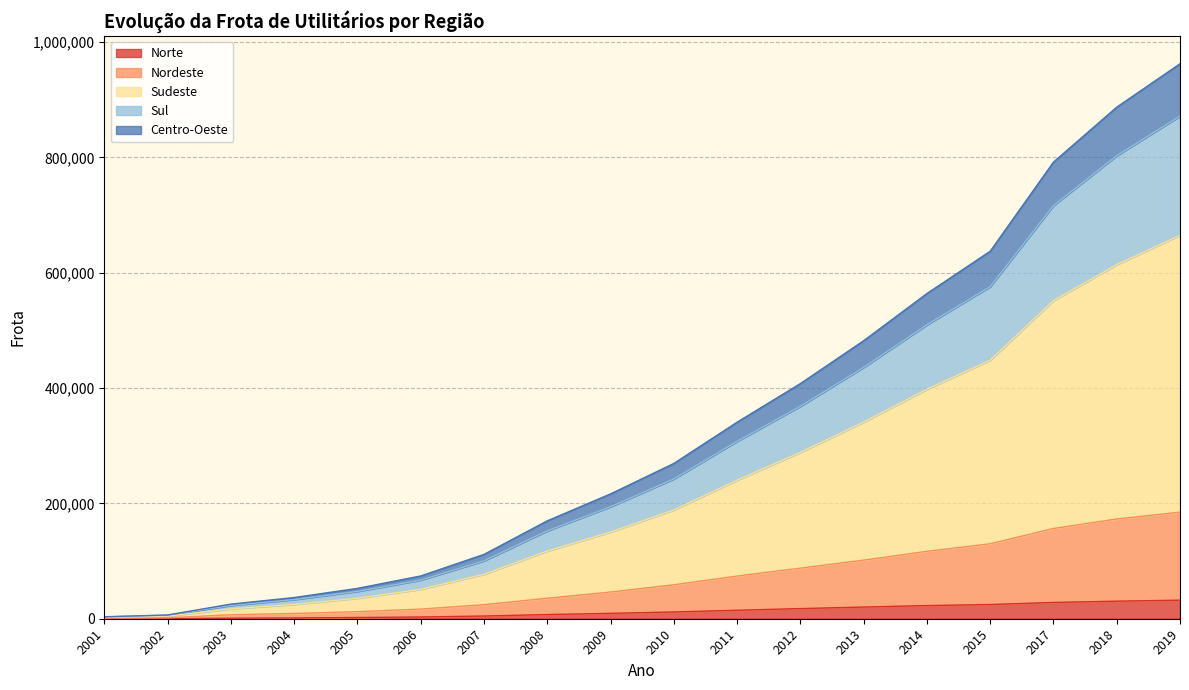

What is the smallest value displayed?

111